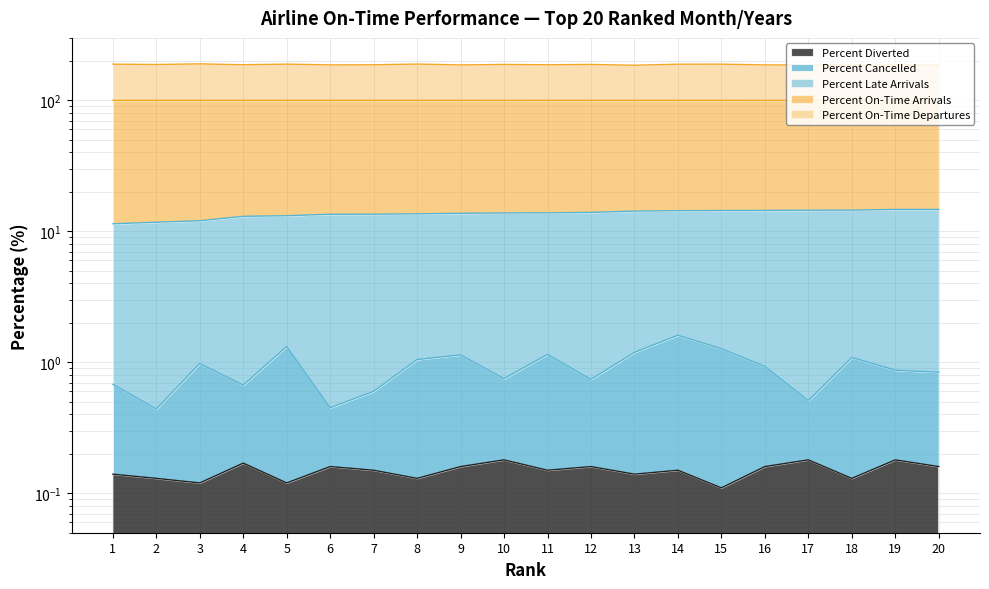

Which category has the highest value in the Percent Cancelled series?

14